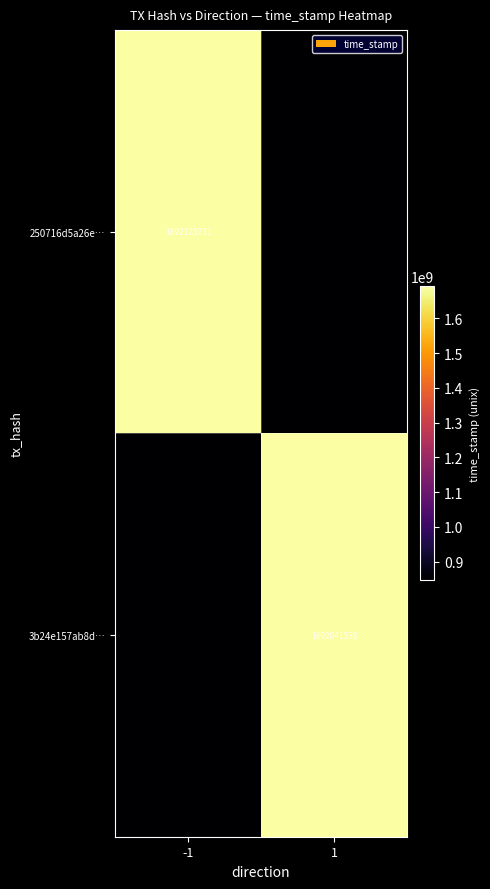

What is the difference between the highest and lowest values at -1?

846104962